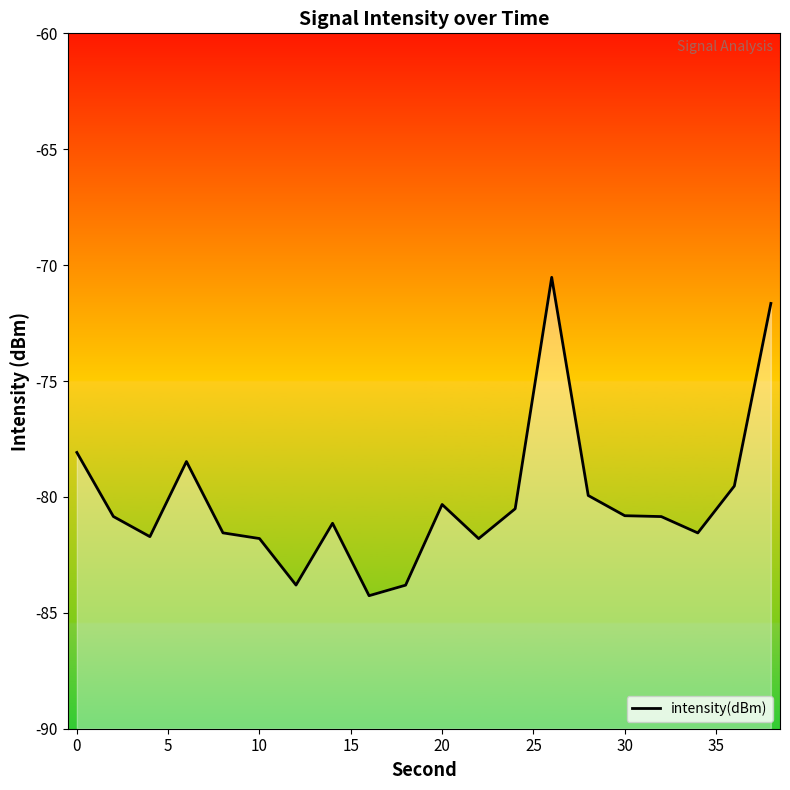

What is the change in value from 10 to 20?

+1.5